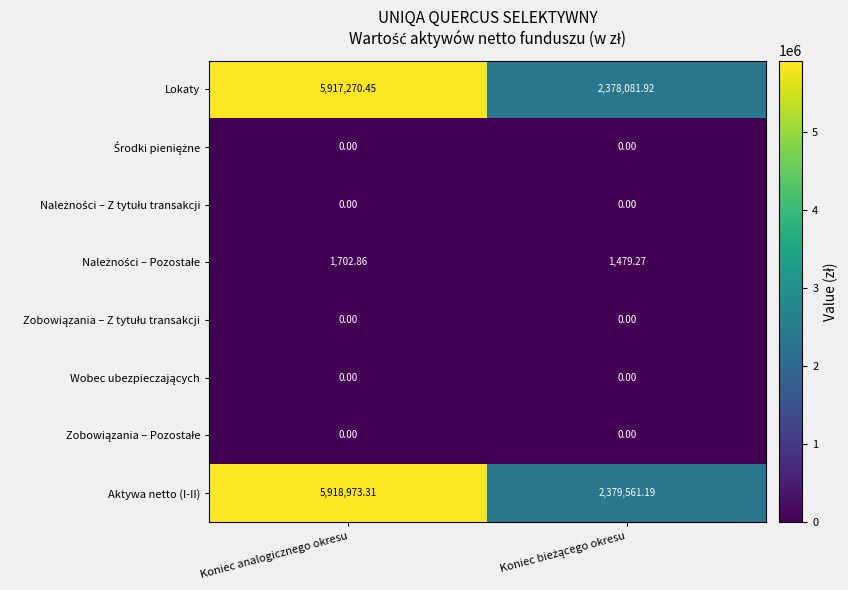

Which series has the largest total across all categories?

Aktywa netto (I-II)